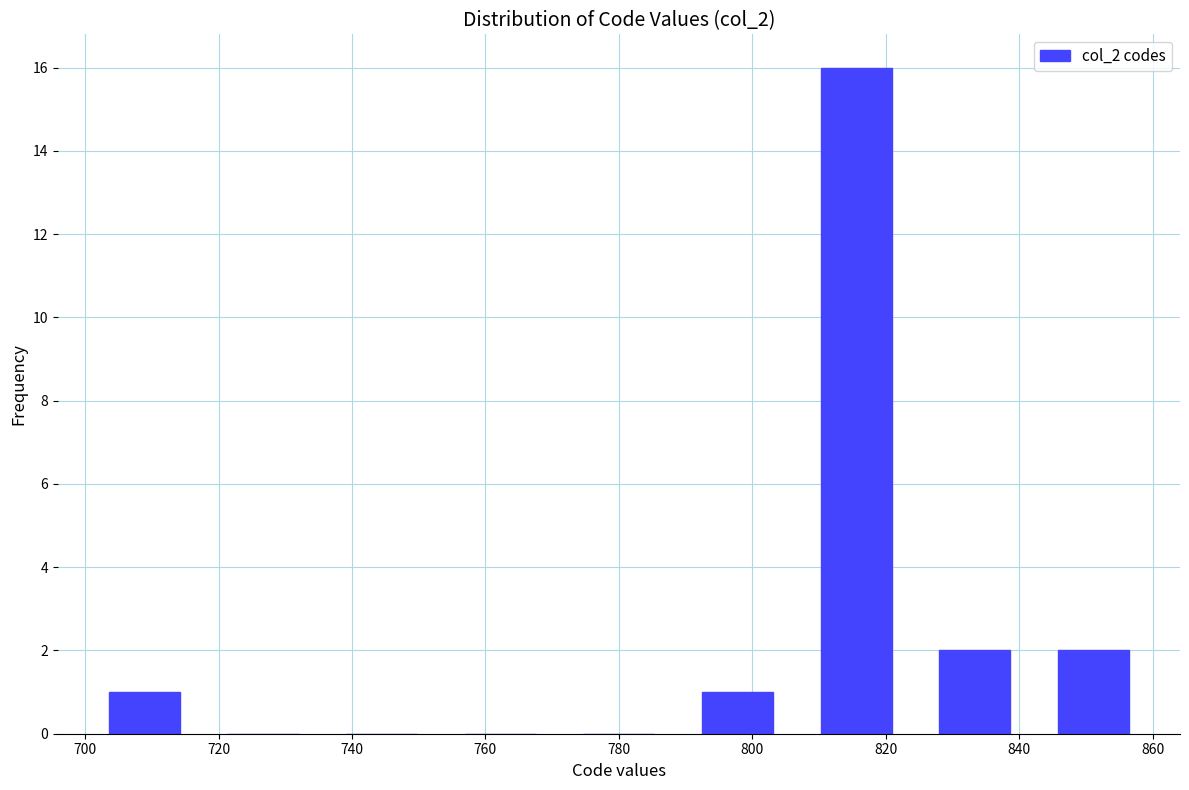

What is the height of the bar covering 824 to 842 on the x-axis? Neither the bar edges nor the heights are printed on the chart, so give them approximately, as read against the axes.

2